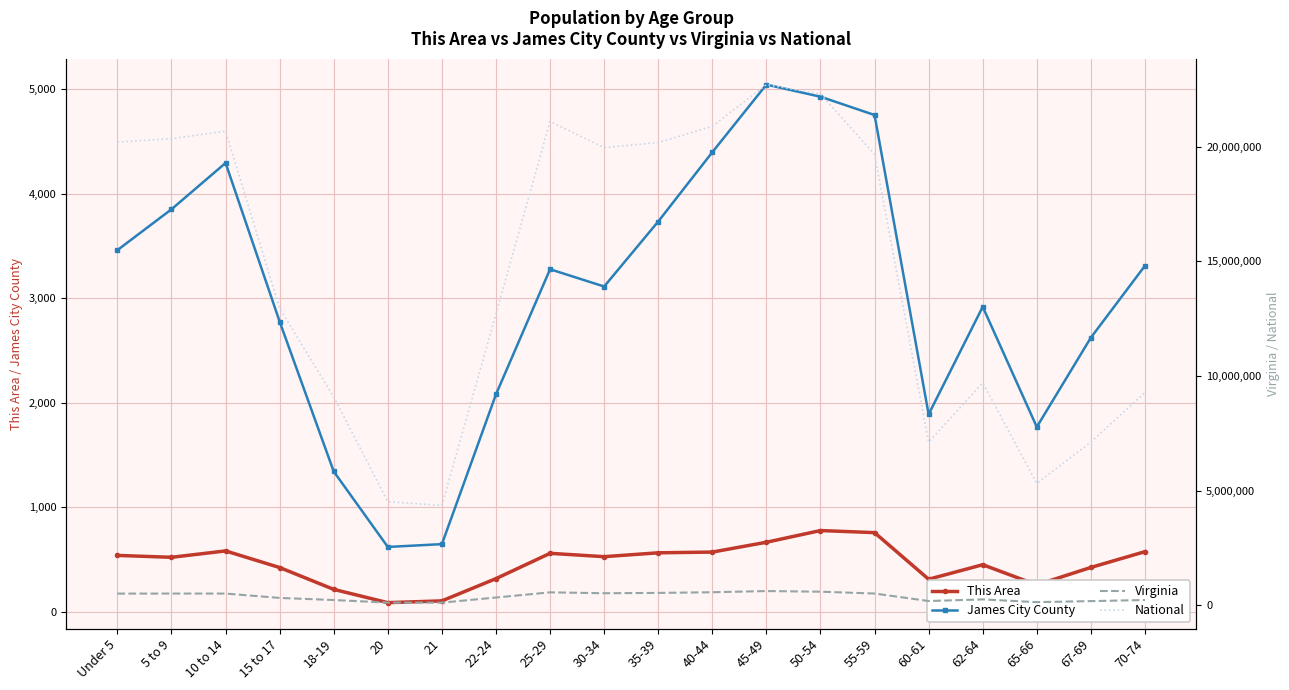

Which series has the largest total across all categories?

National